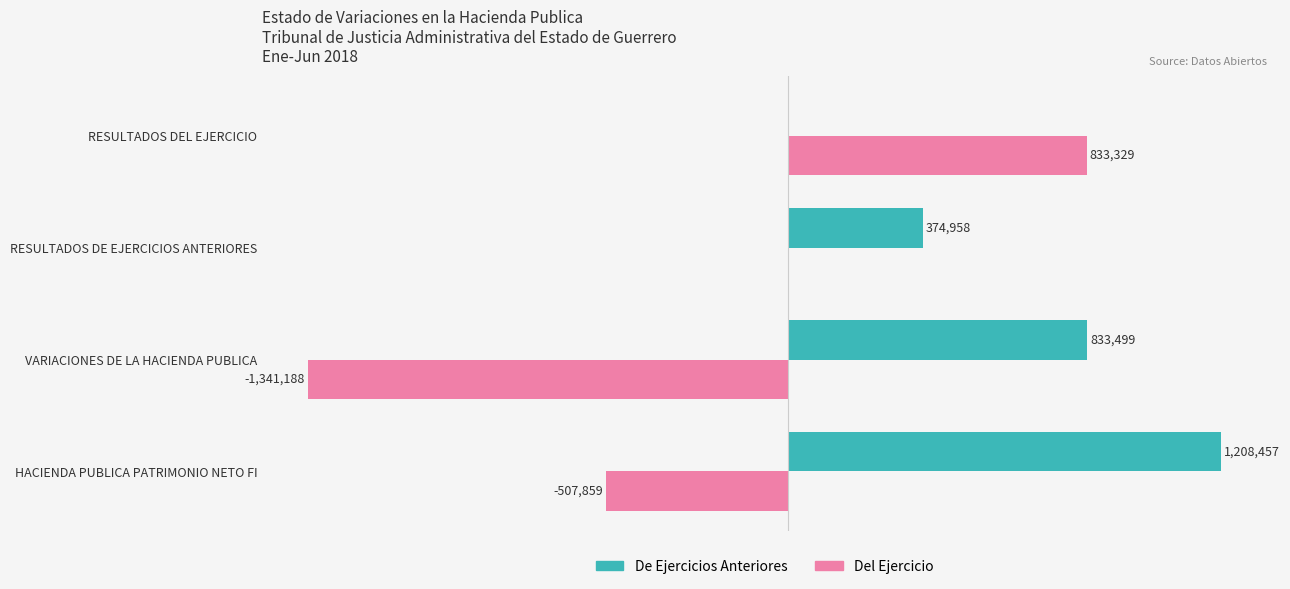

At which category is the sum across all series the highest?

RESULTADOS DEL EJERCICIO